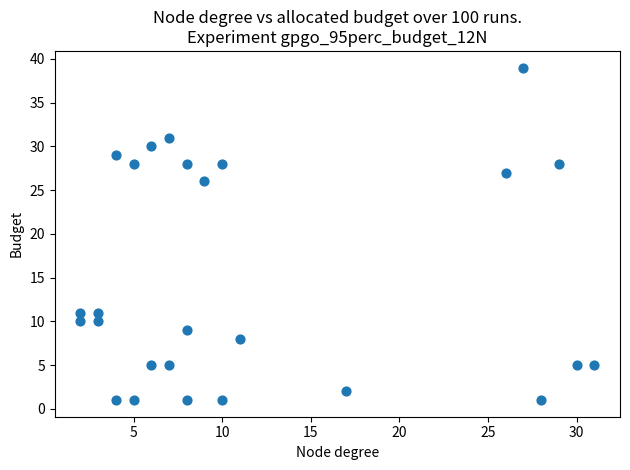

What Y value in the scatter plot is closest to 20?

26